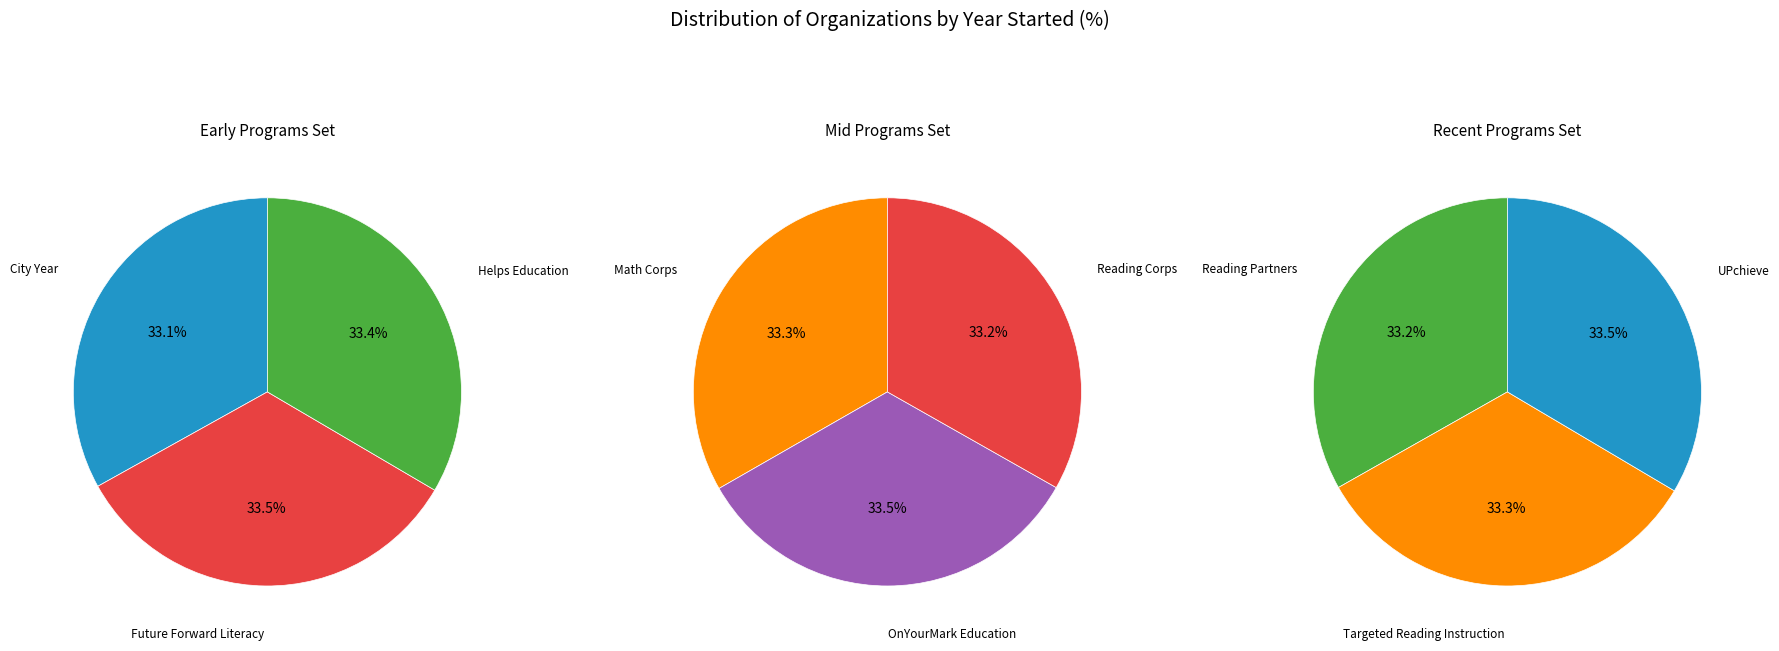

Count the number of slices in the pie.

9